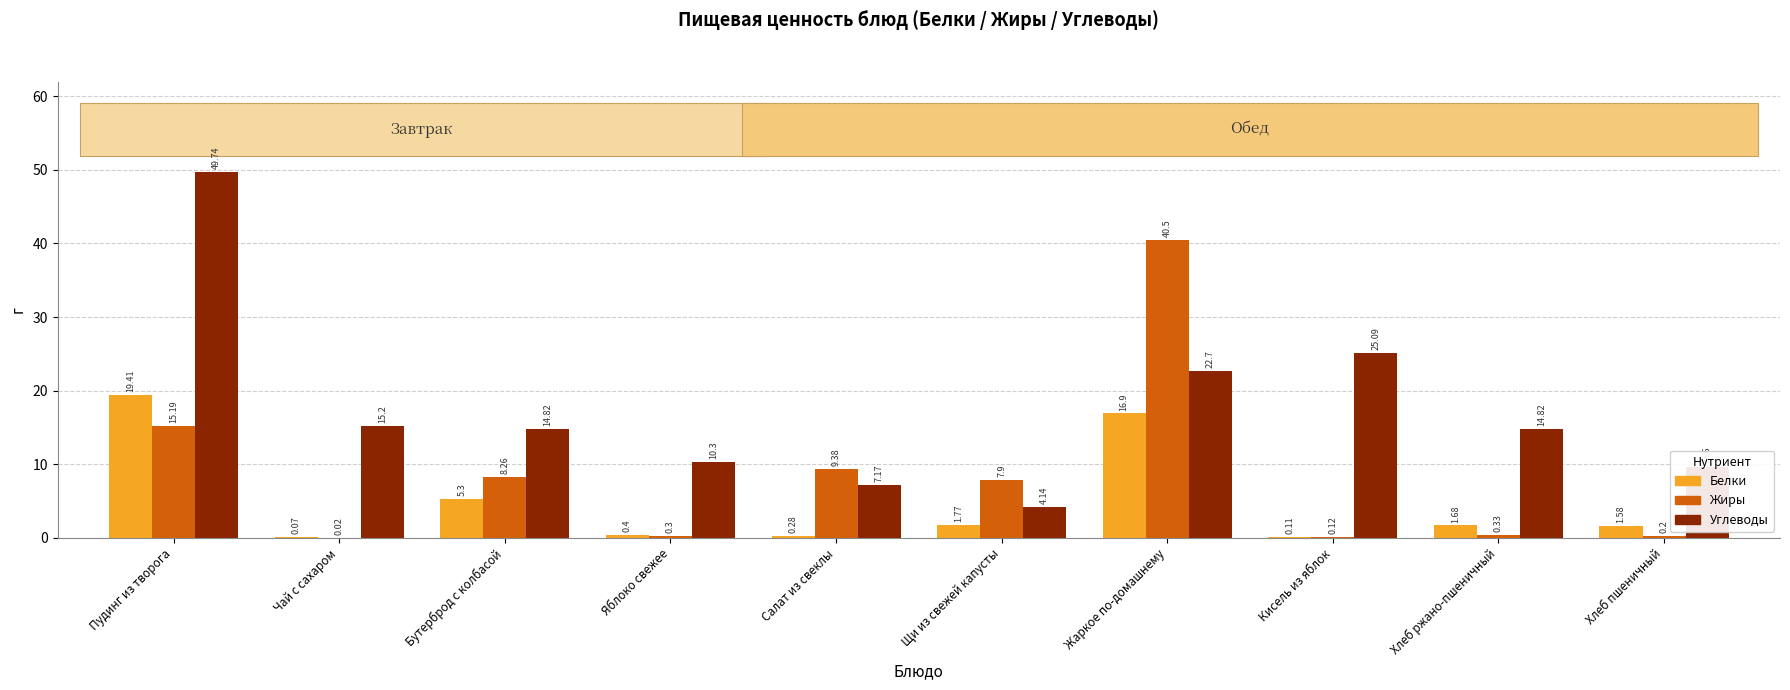

What is the sum of the Углеводы values at Салат из свеклы and Хлеб ржано-пшеничный?

22.0